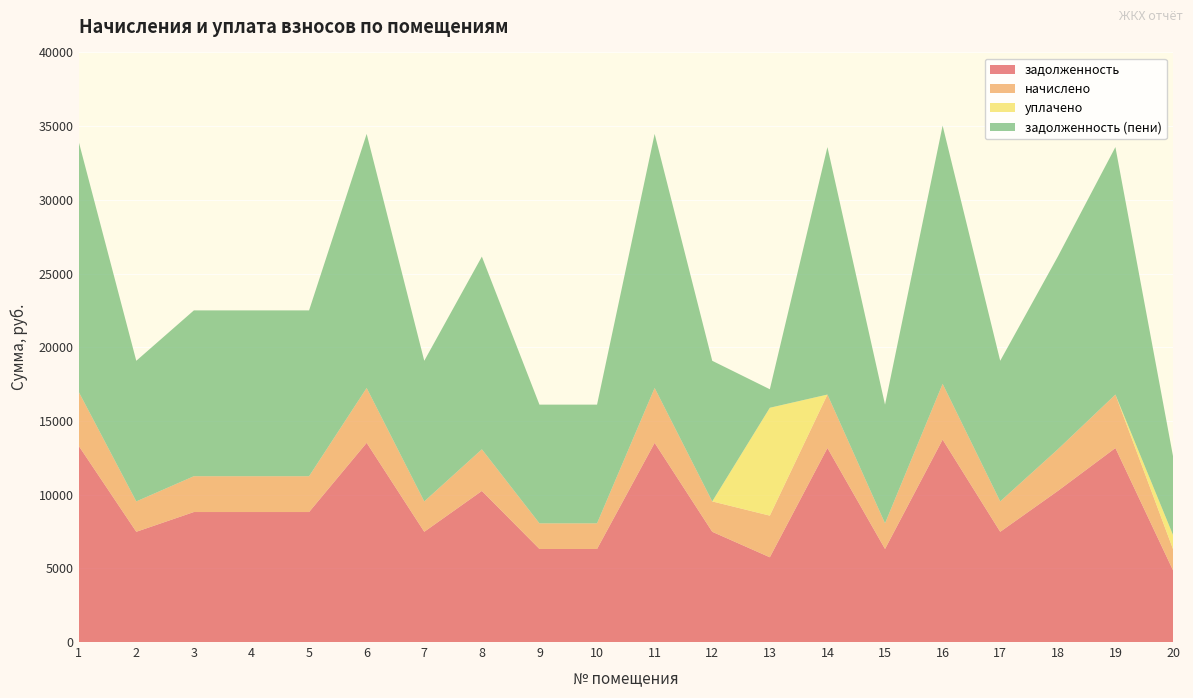

Reading left to right, what are all the values shown in this chart?

задолженность: 13309.4	7479.4	8820.0	8820.0	8820.0	13513.9	7479.4	10250.5	6313.5	6313.5	13513.9	7479.4	5750.5	13163.0	6313.5	13734.4	7479.4	10250.5	13163.0	4869.2
начислено: 3666.9	2060.6	2430.0	2430.0	2430.0	3723.2	2060.6	2824.1	1739.4	1739.4	3723.2	2060.6	2824.1	3626.6	1739.4	3784.0	2060.6	2824.1	3626.6	1438.6
уплачено: 0.0	0.0	0.0	0.0	0.0	0.0	0.0	0.0	0.0	0.0	0.0	0.0	7319.4	0.0	0.0	0.0	0.0	0.0	0.0	958.0
задолженность (пени): 16976.2	9540.0	11250.0	11250.0	11250.0	17237.1	9540.0	13074.6	8052.9	8052.9	17237.1	9540.0	1255.2	16789.5	8052.9	17518.3	9540.0	13074.6	16789.5	5349.8